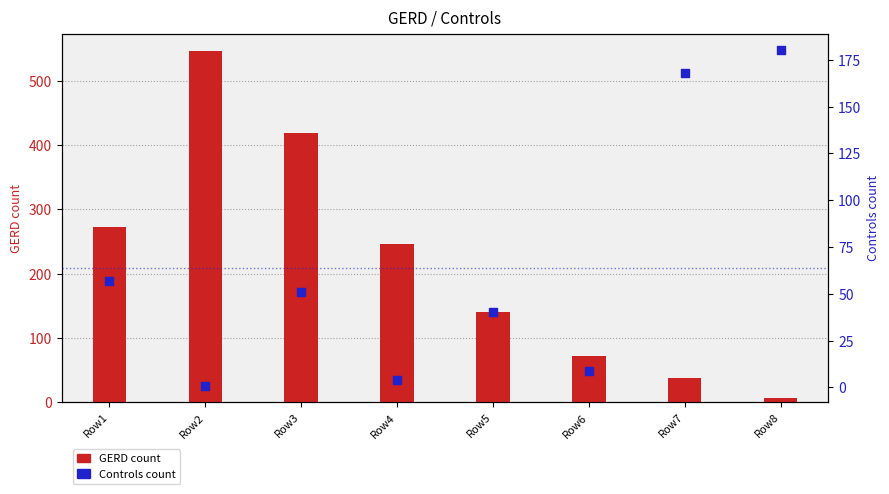

What is the total value across all series at Row7?

205